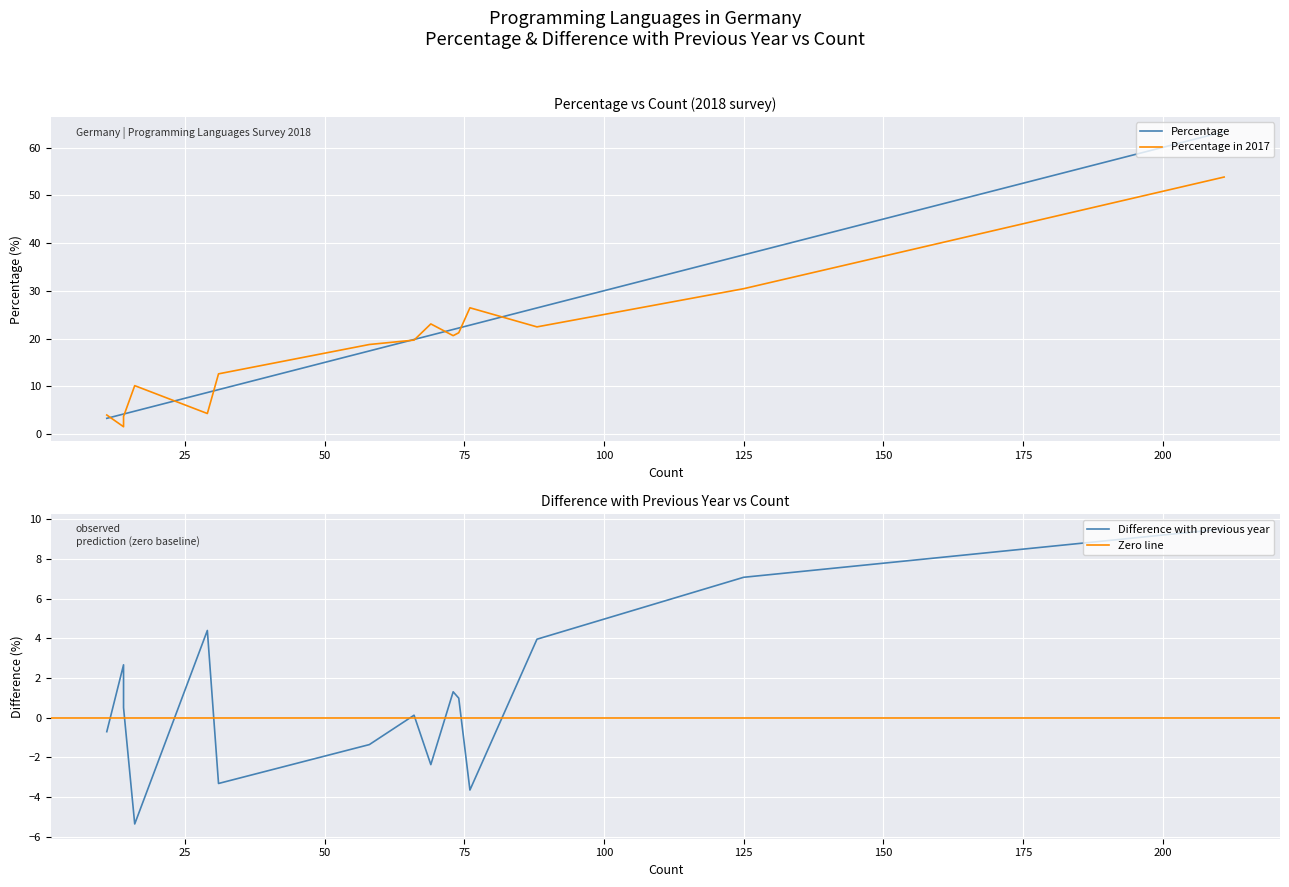

Is this an area chart (filled region under the line)?

No